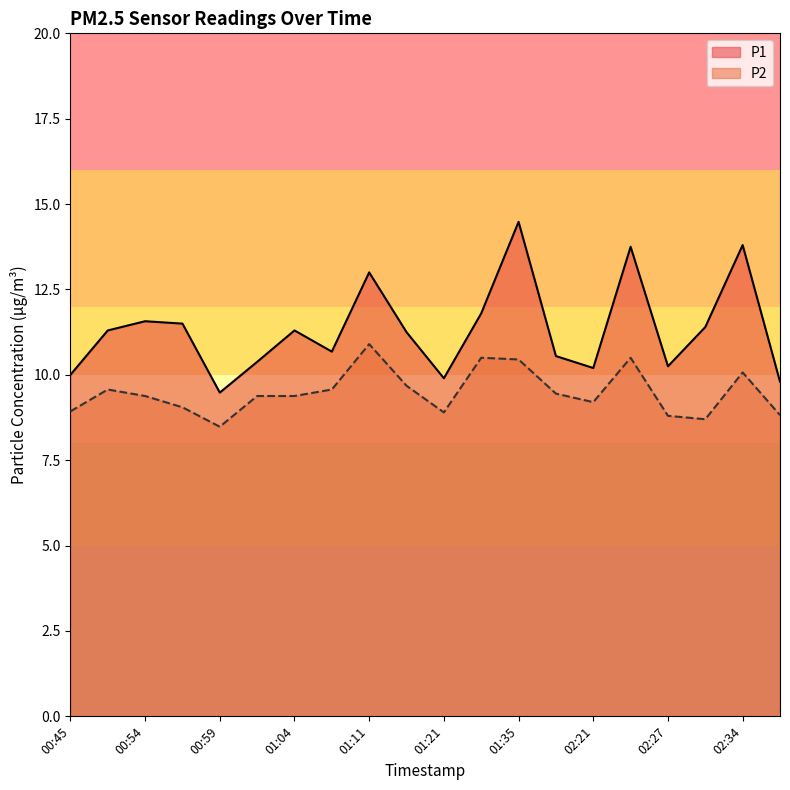

At which category is the sum across all series the highest?

01:35